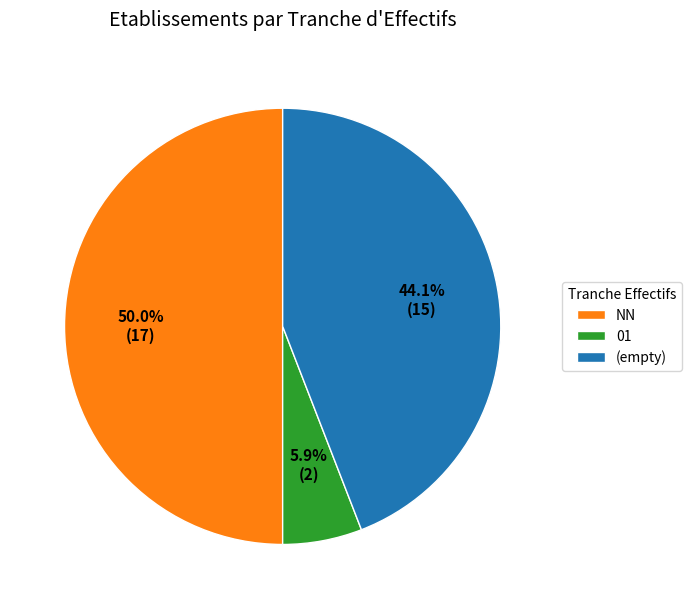

How many slices are in this pie chart?

3